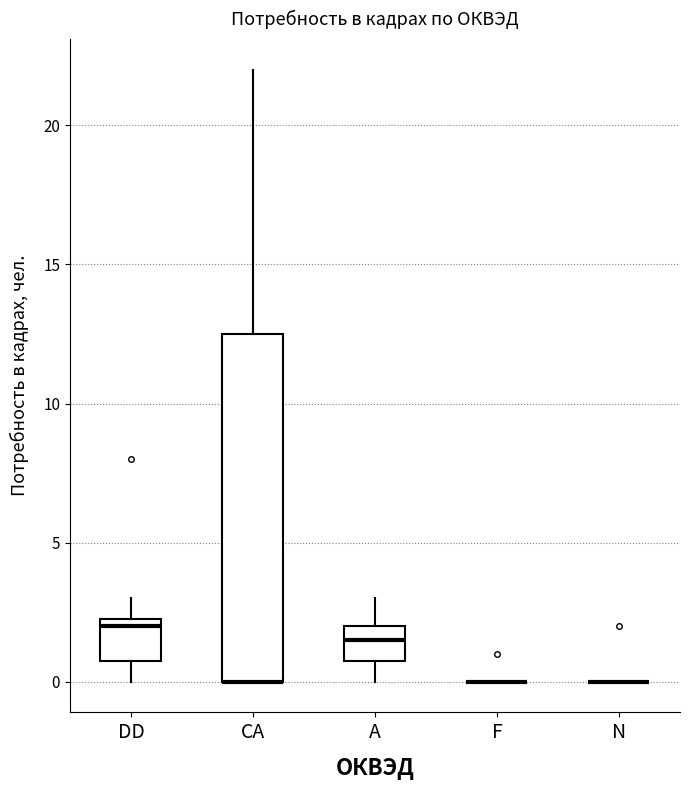

Which box is the tallest, from its lower edge to its upper edge?

CA